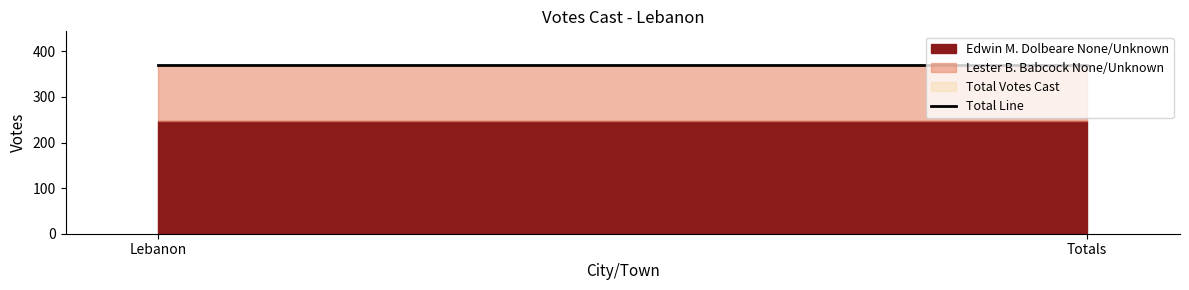

Between Lebanon and Totals, which is larger?

Lebanon